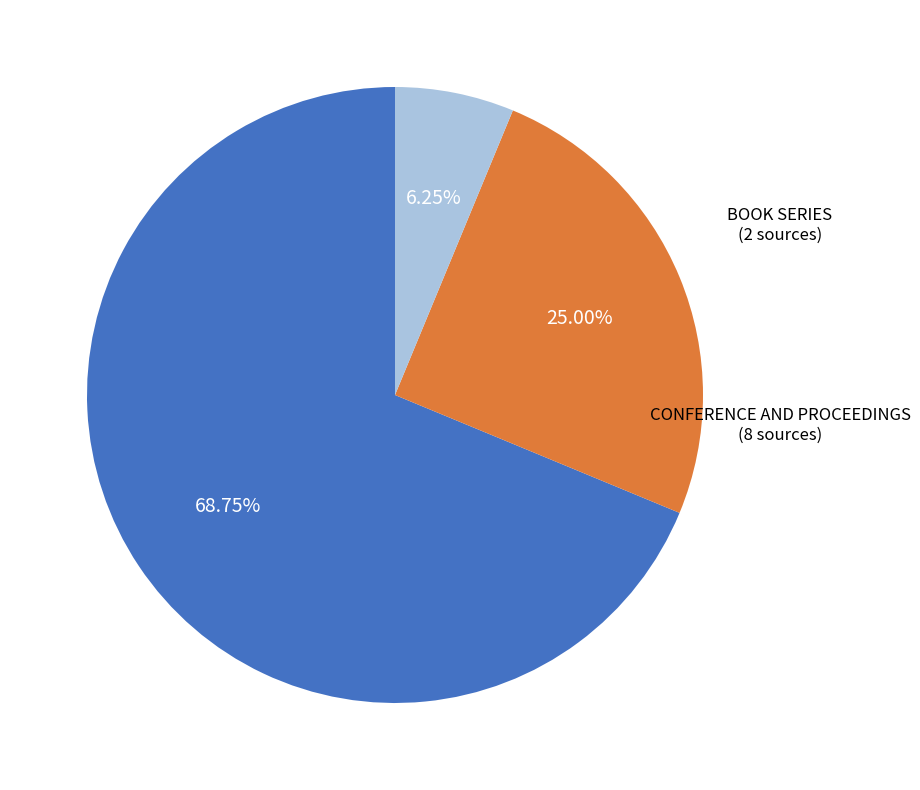

How many segments does this pie chart have?

3